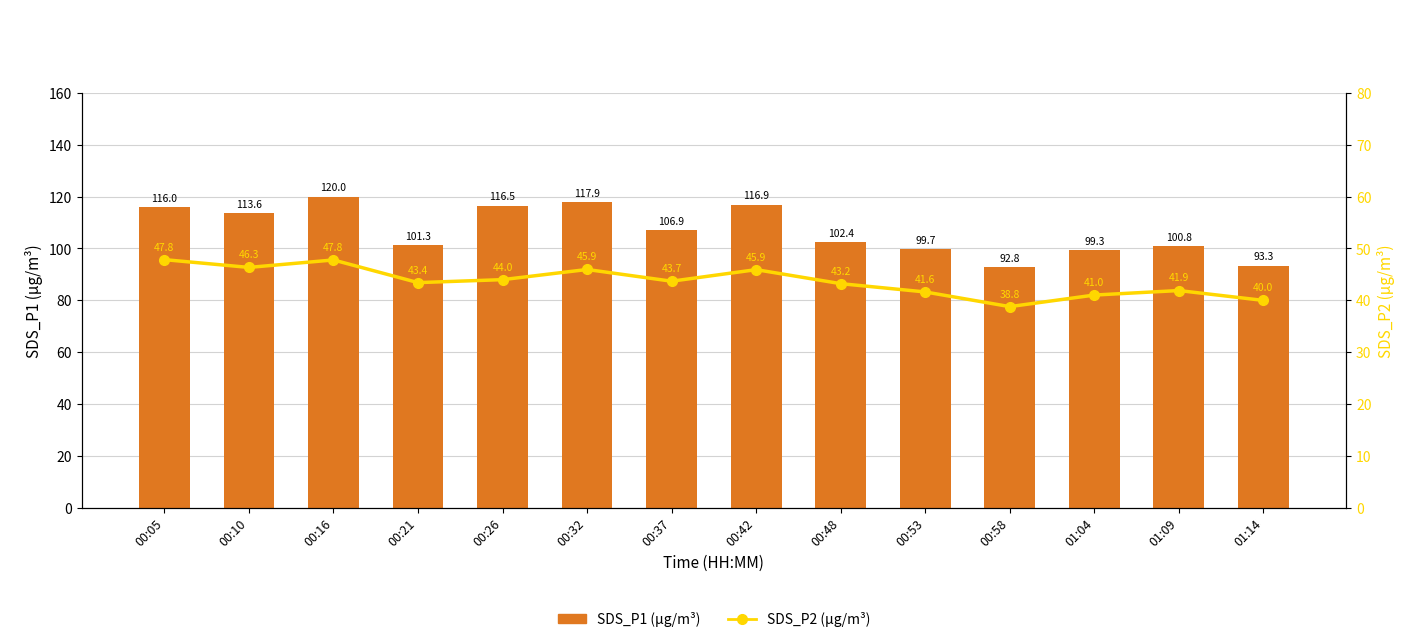

At which category does the chart reach its peak across all series?

00:16